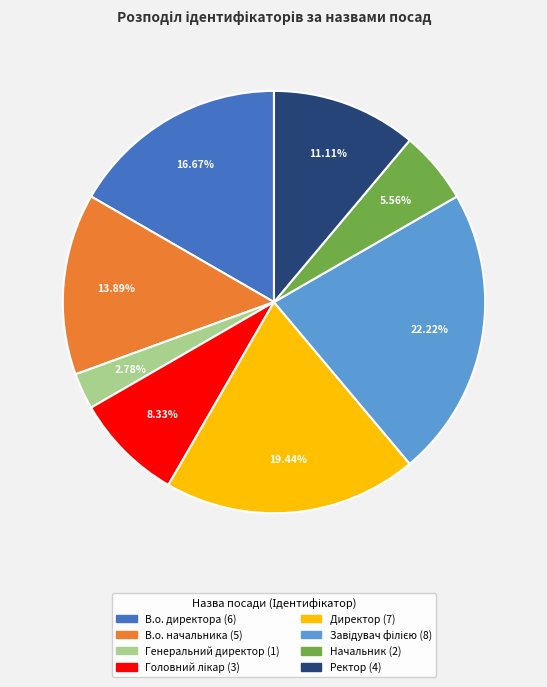

Which slice is the smallest?

Генеральний директор